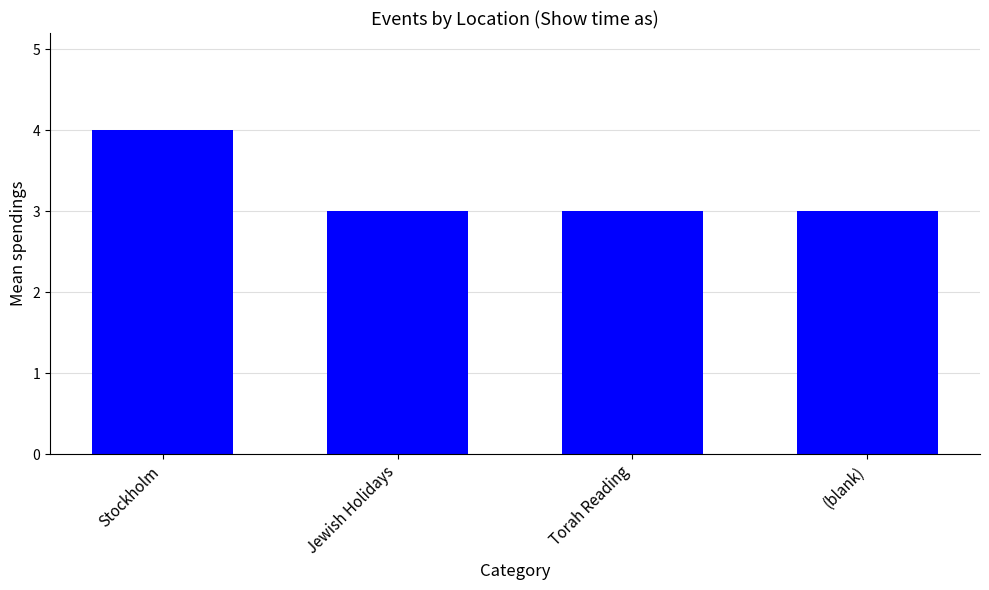

The value at Stockholm is 2. True or false?

False